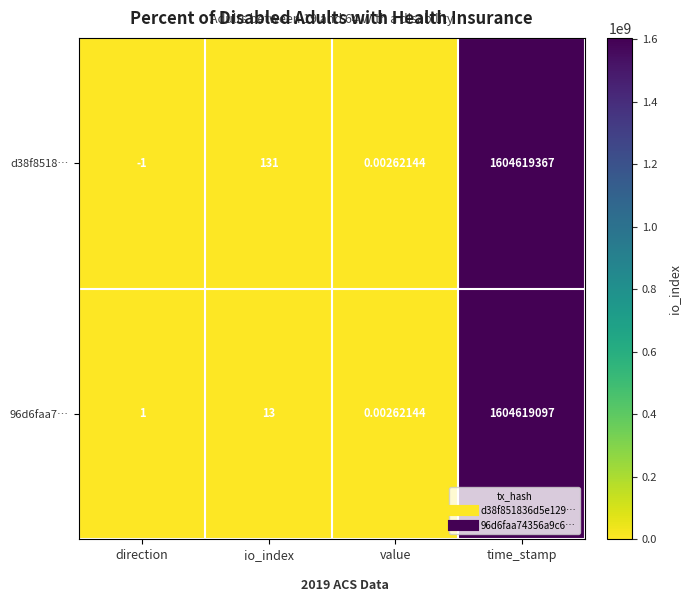

Where is 96d6faa7… nearest to the value 802309548?

io_index